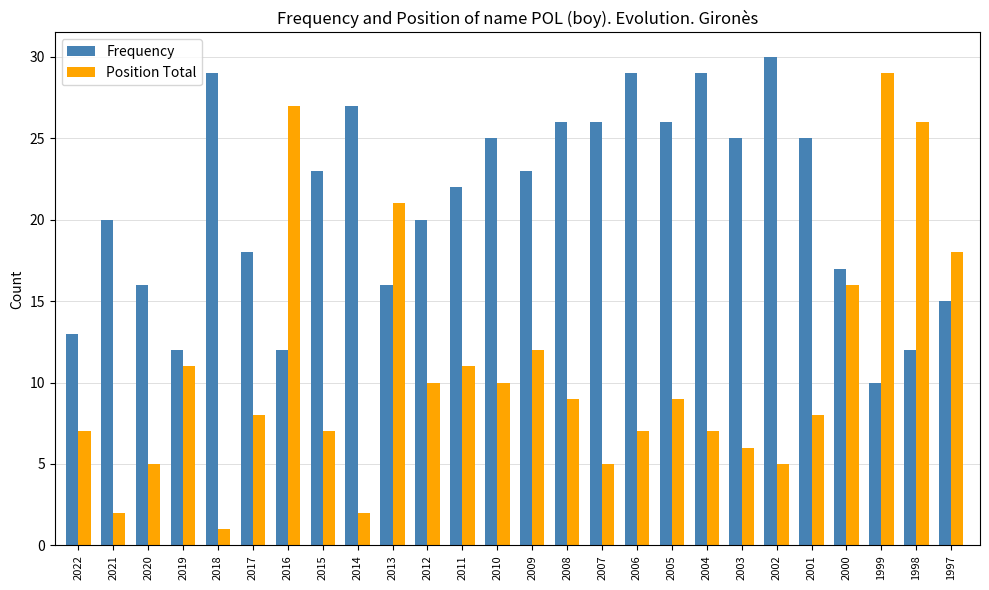

Rank the series by their average value, from highest to lowest.

Frequency, Position Total